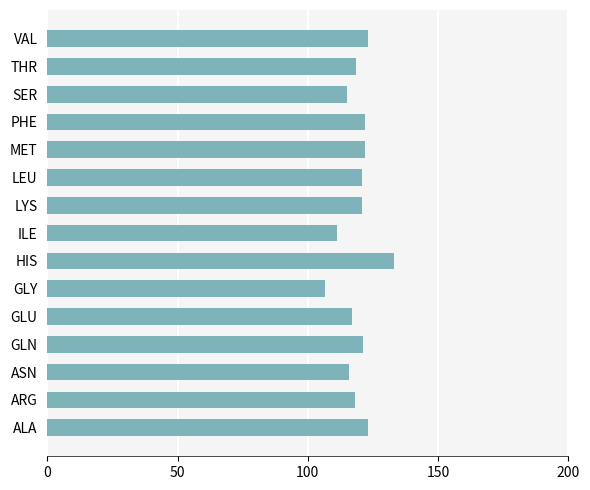

What is the sum of all values?

1787.9